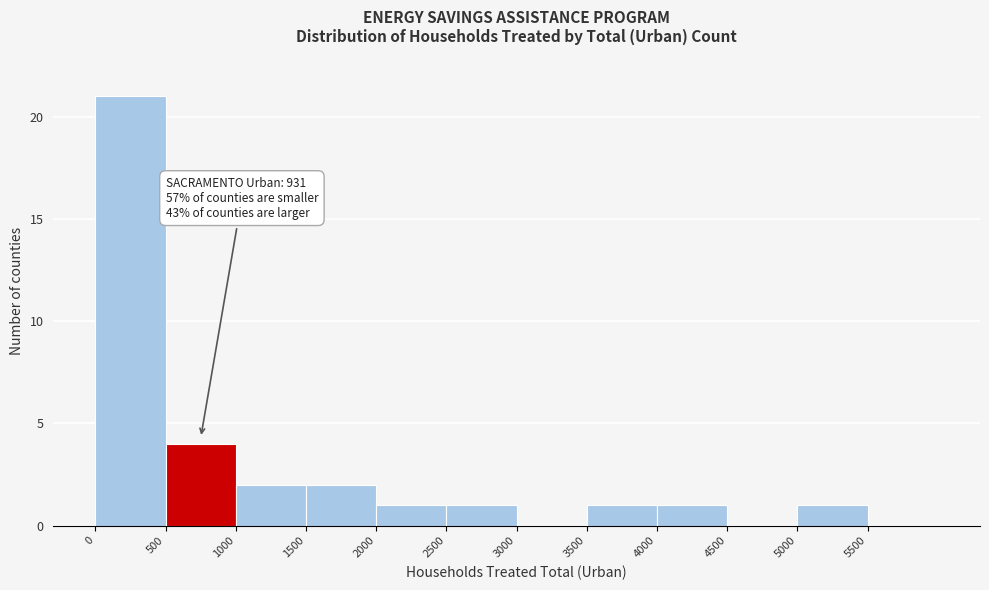

Over which range of the x-axis is the bar tallest?

0 to 500